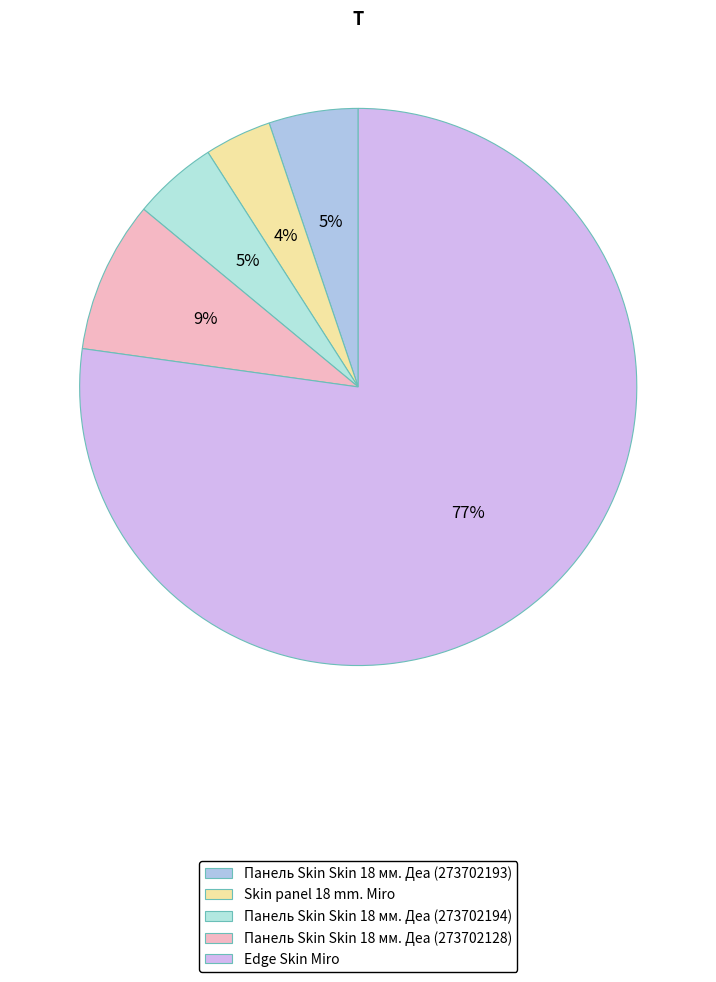

To the nearest percent, what portion does Панель Skin Skin 18 мм. Деа (273702193) represent?

5%